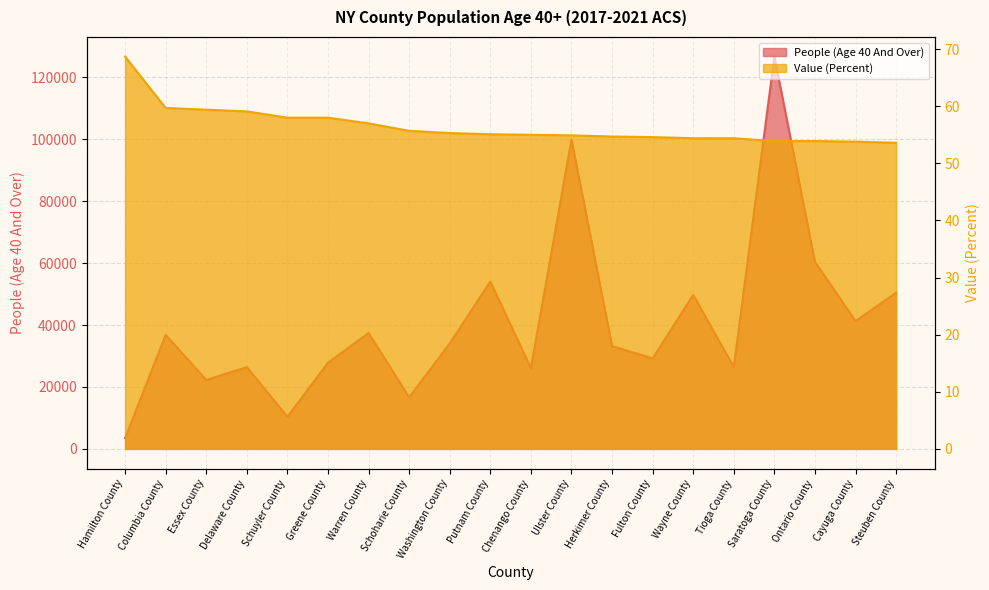

At which category does People (Age 40 And Over) reach its first local valley?

Essex County